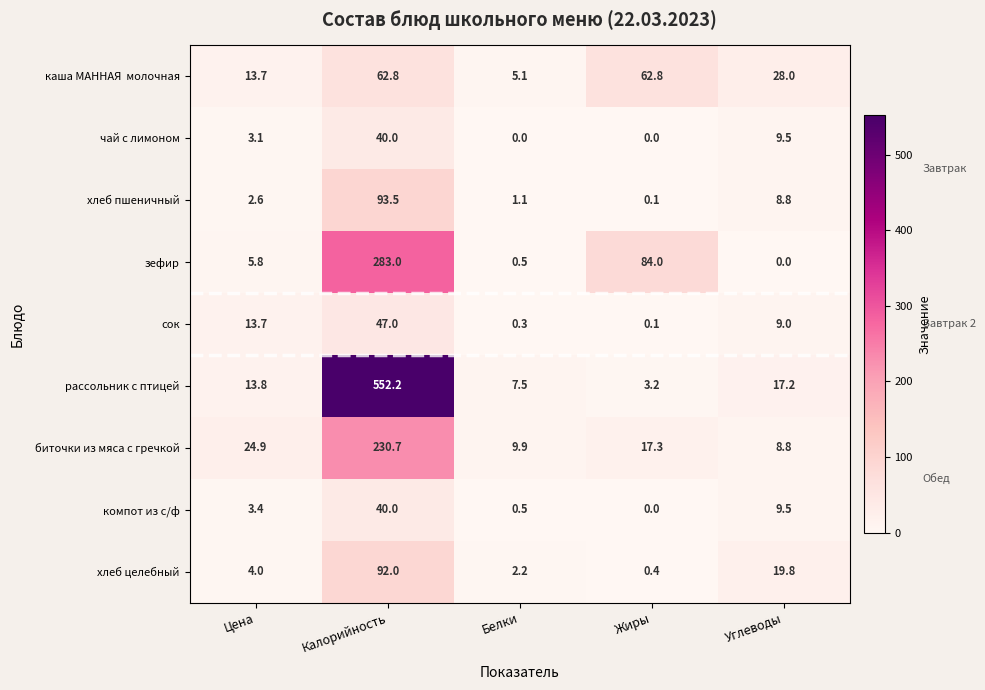

What is the spread (max minus min) of values at Цена?

22.3